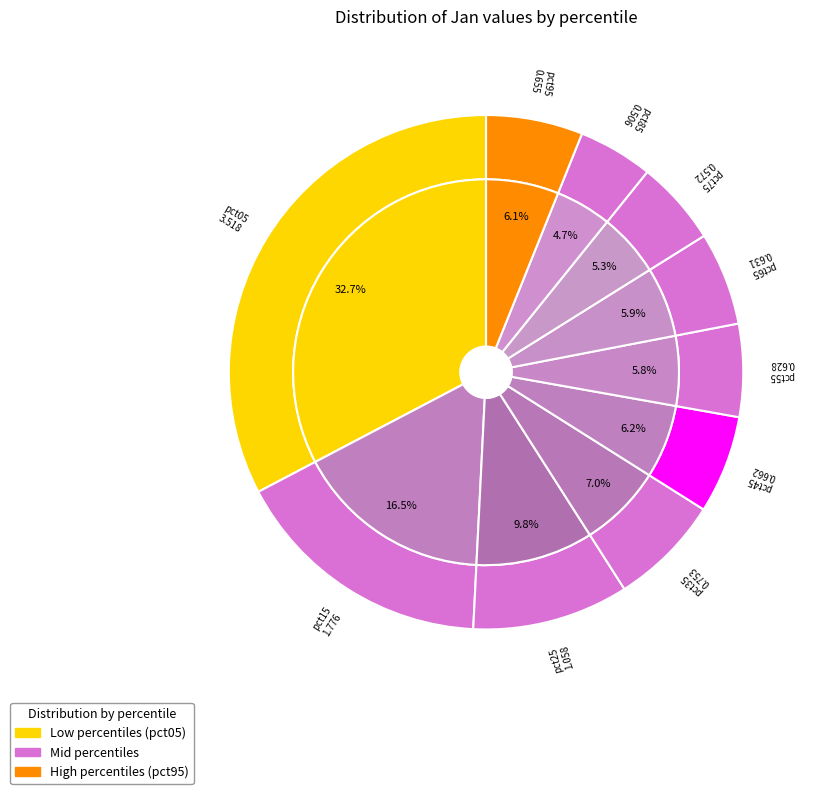

What is the change in value from pct25 to pct45?

-0.4